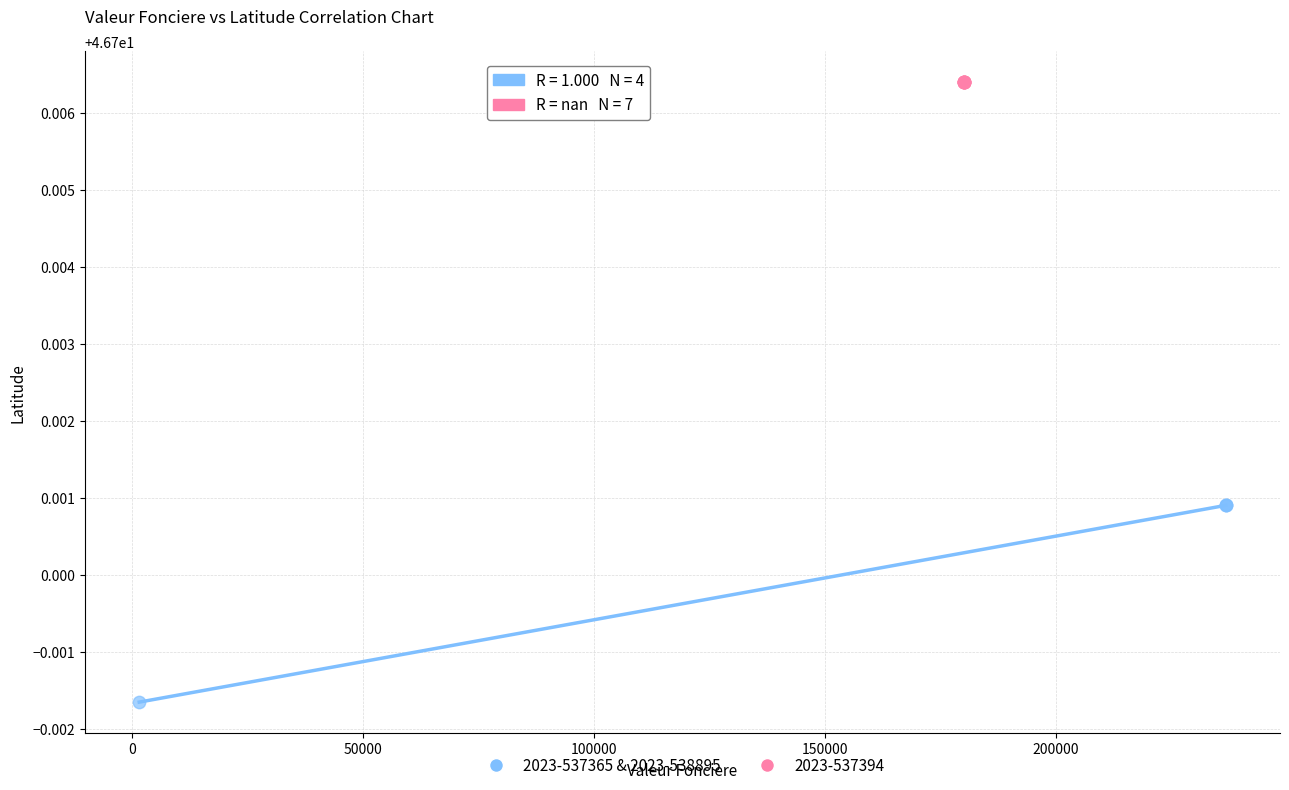

Which series reaches the maximum Y coordinate?

2023-537394